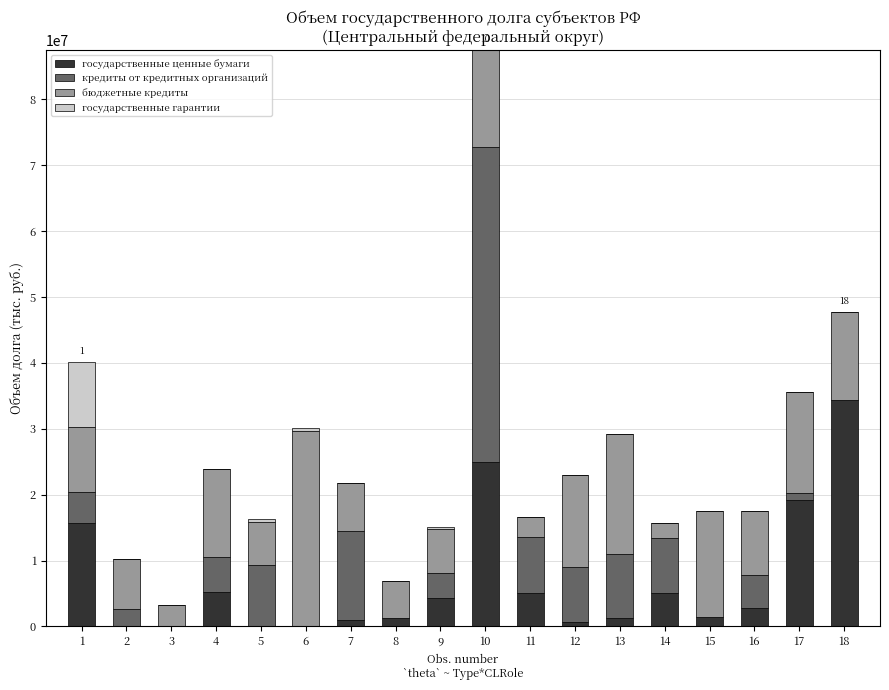

What is the highest value of the государственные ценные бумаги series?

34347558.0